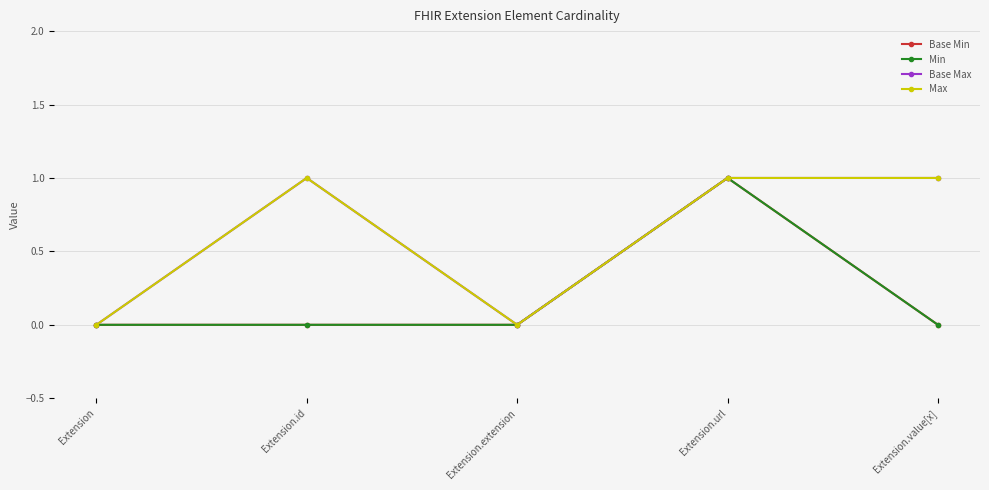

Between Extension.value[x] and Extension.extension, which is larger?

Extension.value[x]